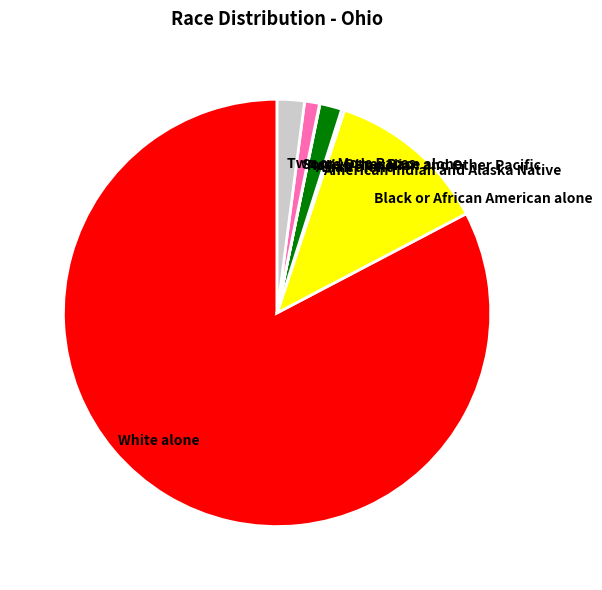

Does White alone represent more than half of the total?

Yes